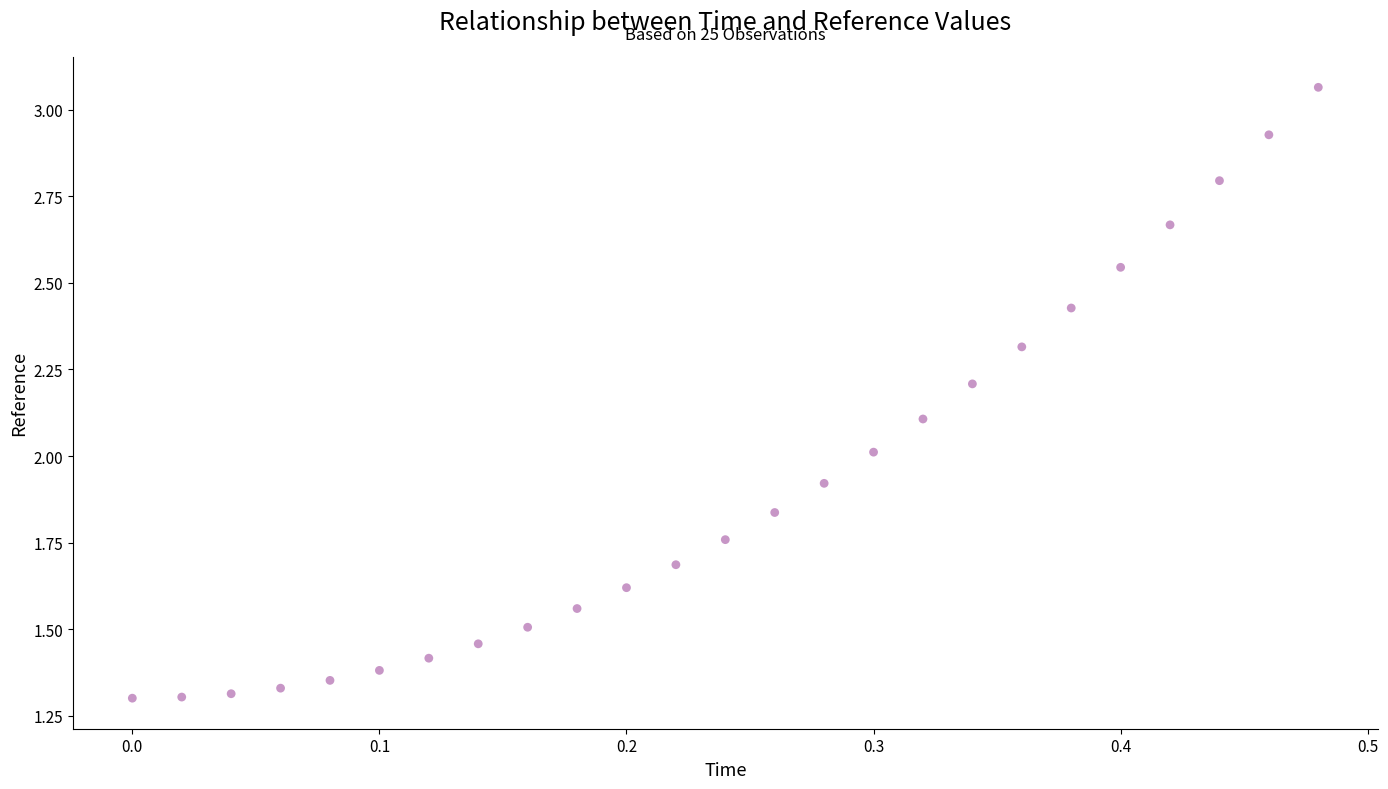

What is the range of X values (max minus min)?

0.5